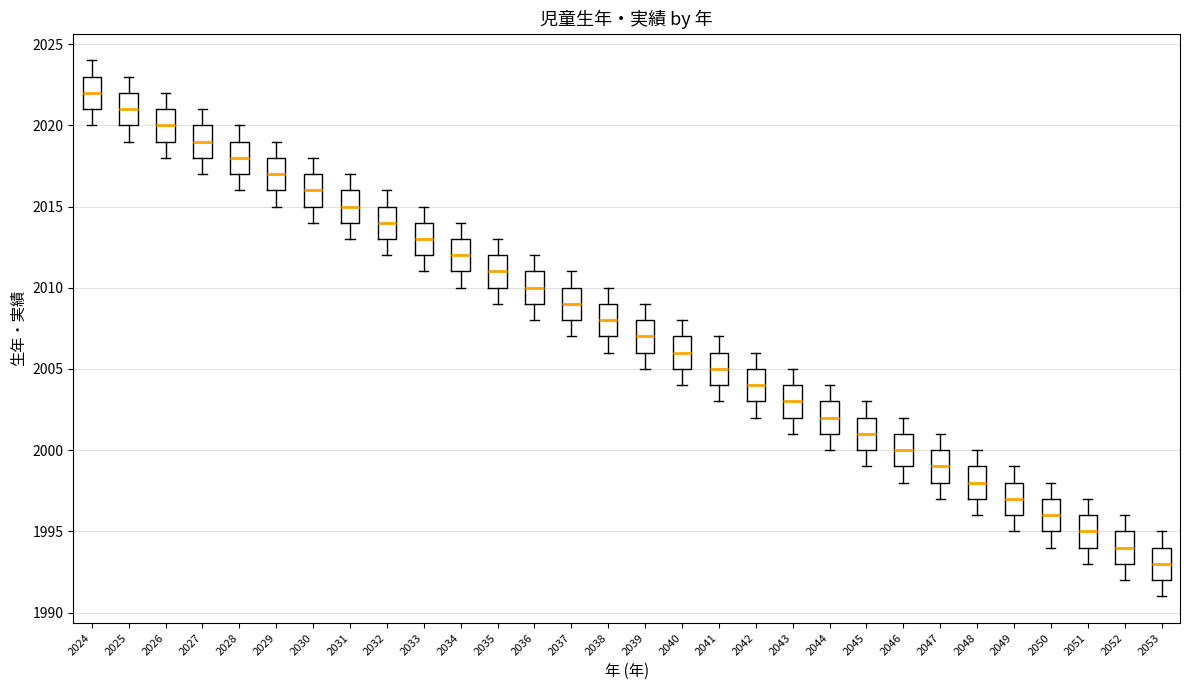

Where is the lower edge of the box at x = 2044 on the y-axis? The values are not printed on the chart, so give them approximately, as read against the axis.

2001